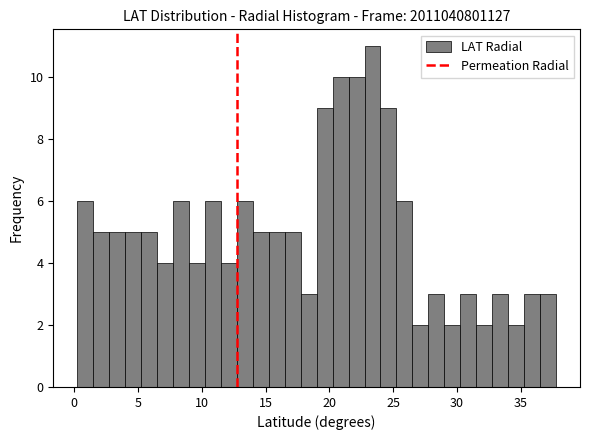

Around what value on the x-axis is the tallest bar? Give the approximate position of its centre, as read against the axis.

23.5